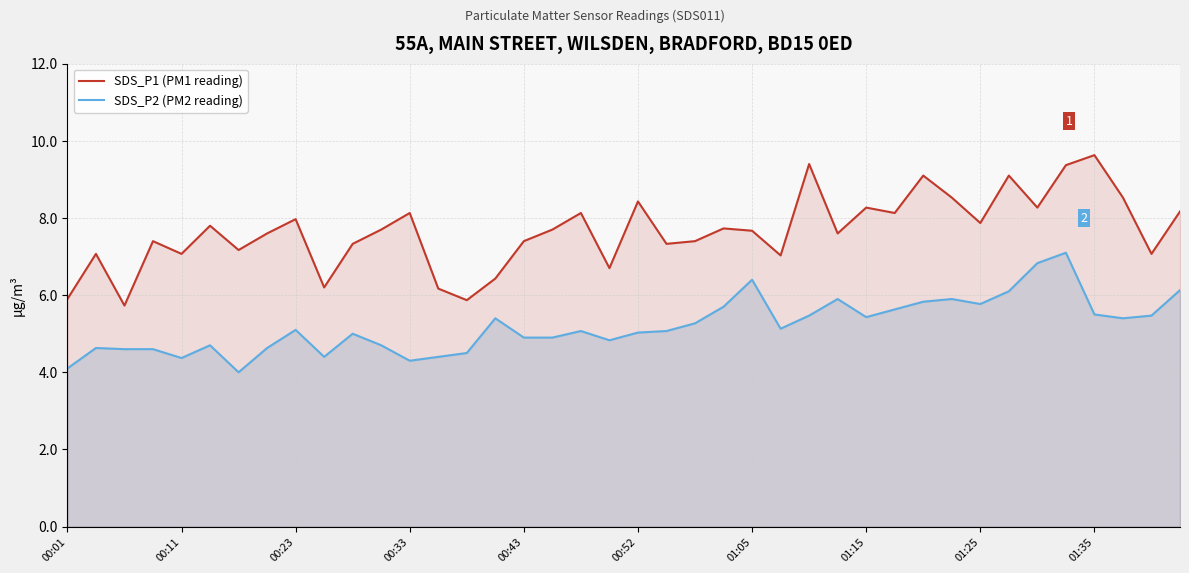

List the series in order of their overall mean, lowest first.

SDS_P2 (PM2 reading), SDS_P1 (PM1 reading)